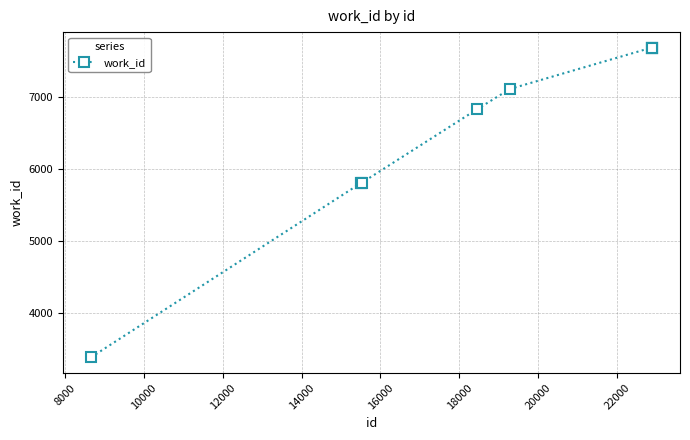

What is the minimum value shown in the chart?

3385